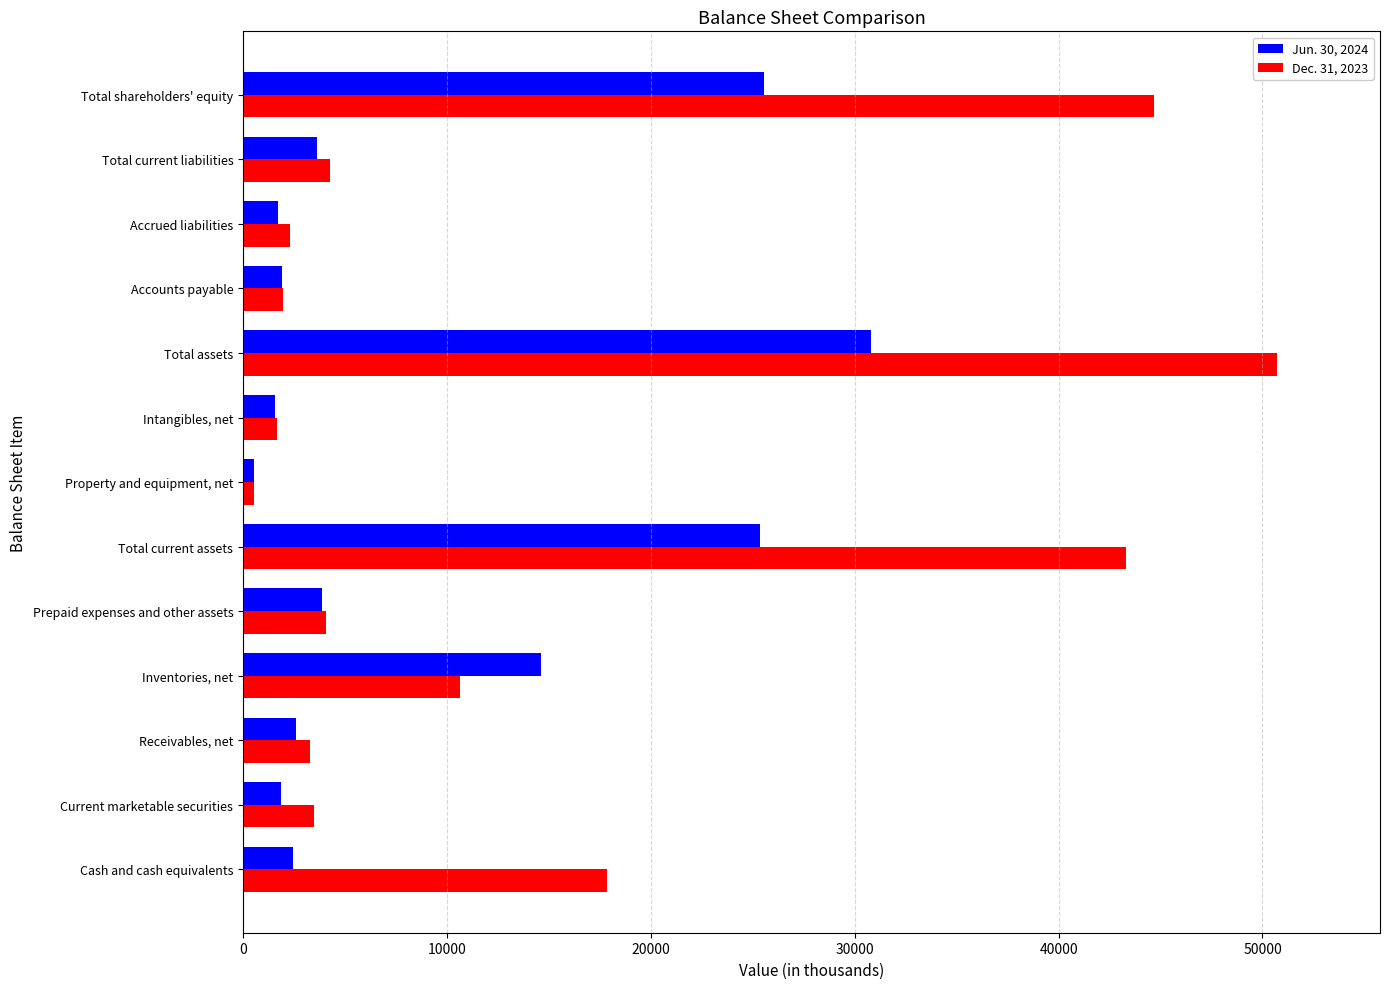

What is the total value across all series at Cash and cash equivalents?

20285